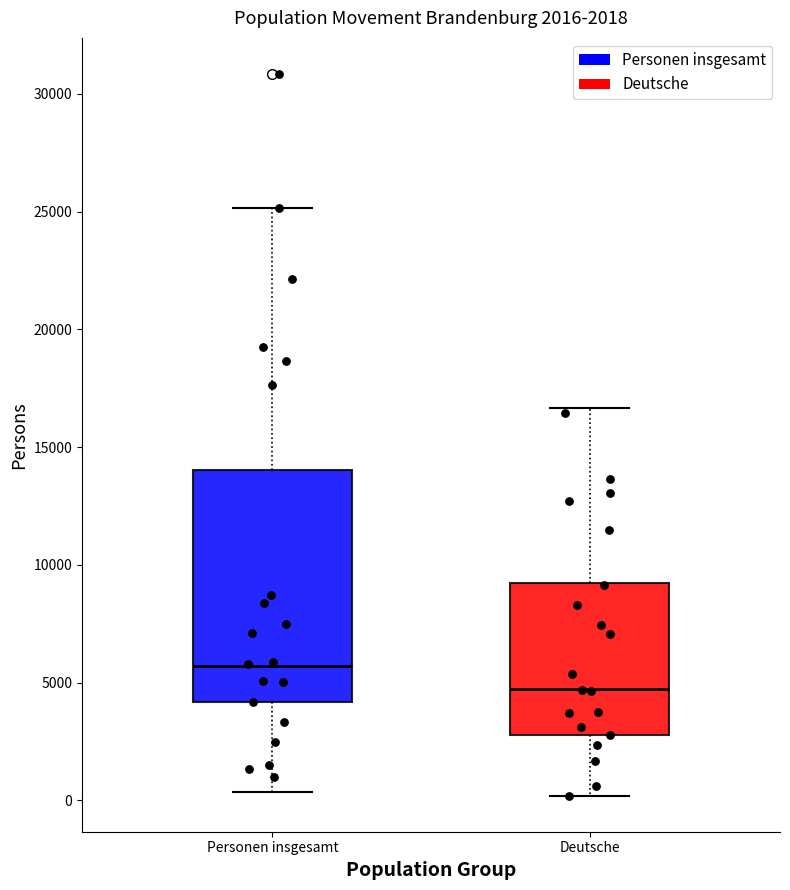

Comparing the boxes themselves (not the whiskers), which one is the tallest?

Personen insgesamt